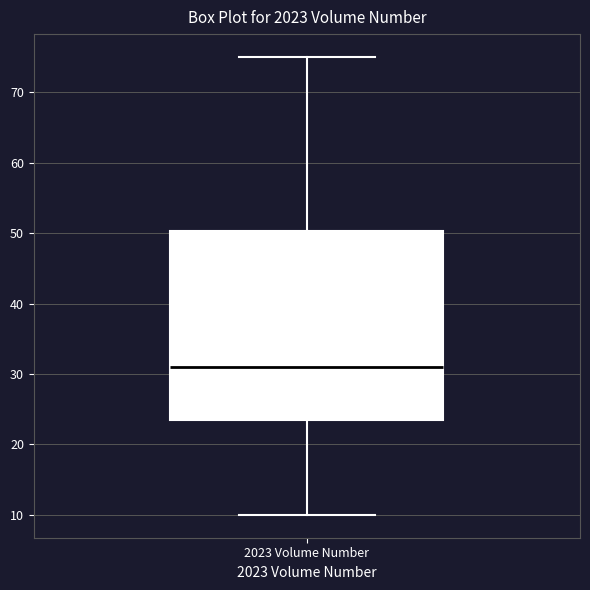

Read this box plot against the y-axis: the position of the median line, the range covered by the box, and the ends of both whiskers. The values are not printed on the chart, so give them approximately, as read against the axis.

median 31, box 24 to 50, whiskers 10 to 75